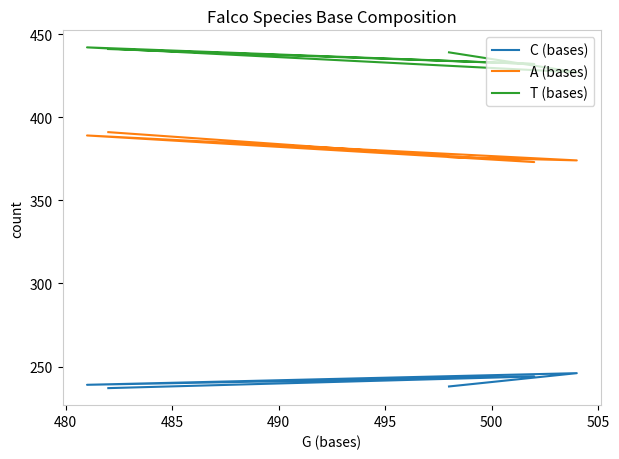

At 490, list the series in order from smallest to largest.

C (bases), A (bases), T (bases)